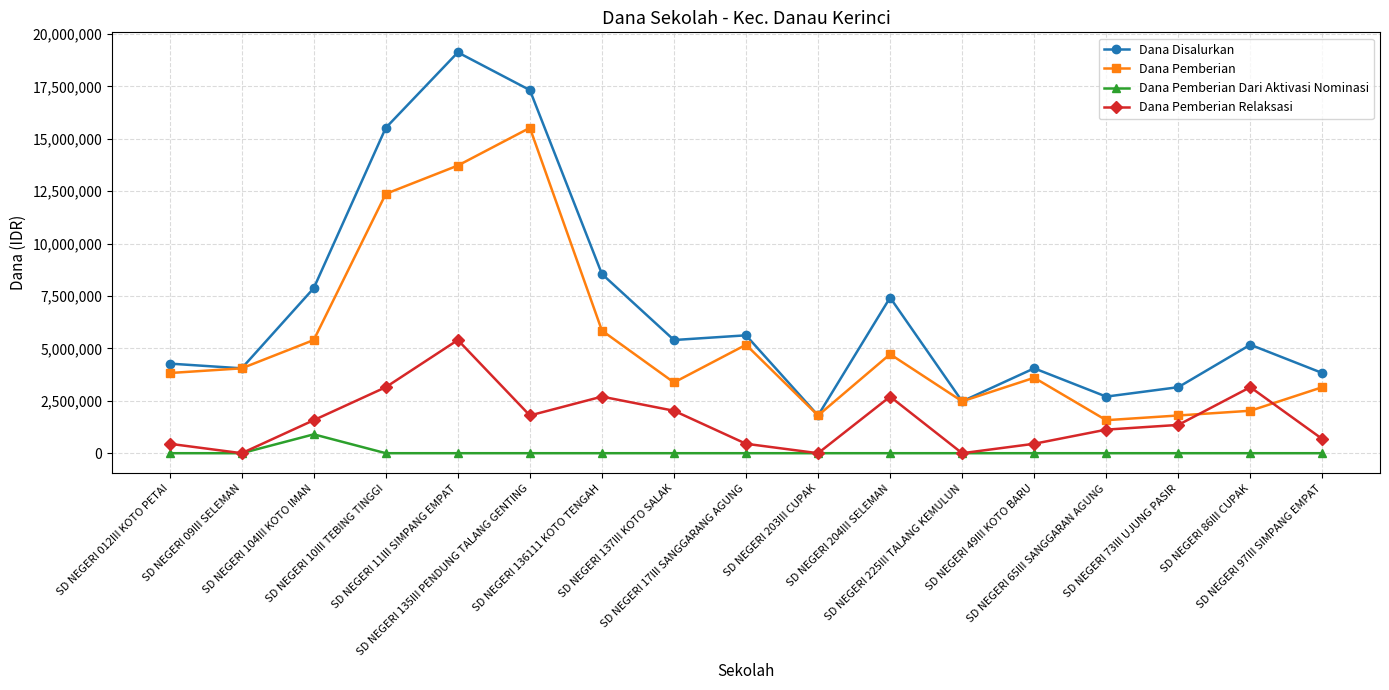

What is the difference between the maximum and minimum values in the Dana Pemberian Dari Aktivasi Nominasi series?

900000